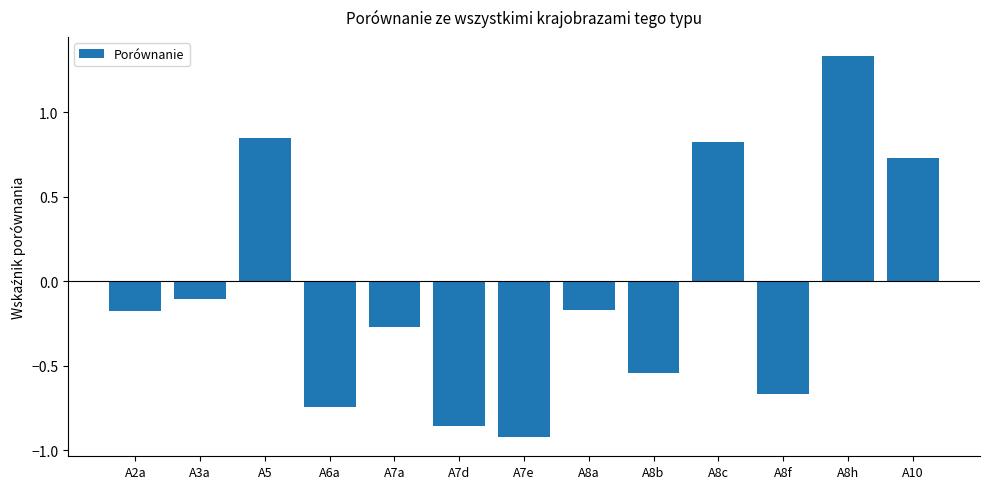

What is the sum of the values at A7d and A6a?

-1.6